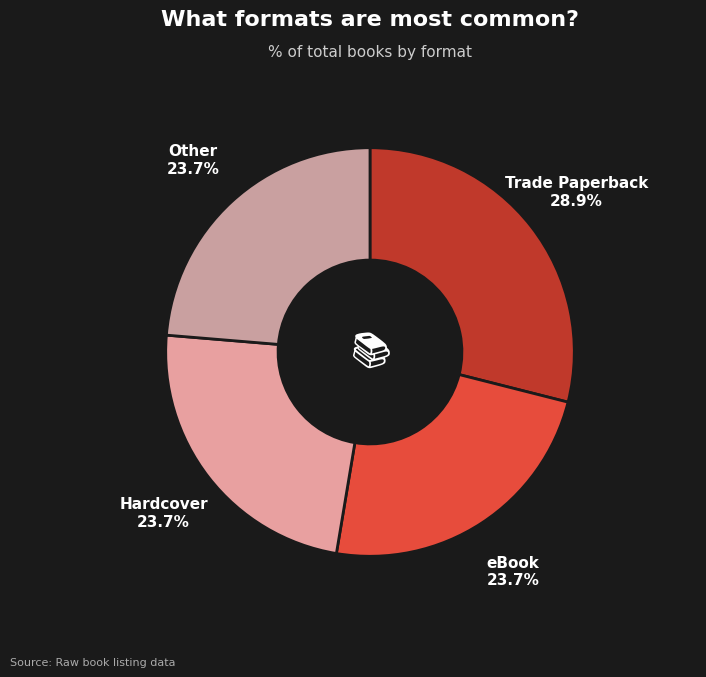

What is the ratio of the value at eBook to the value at Other?

1.0